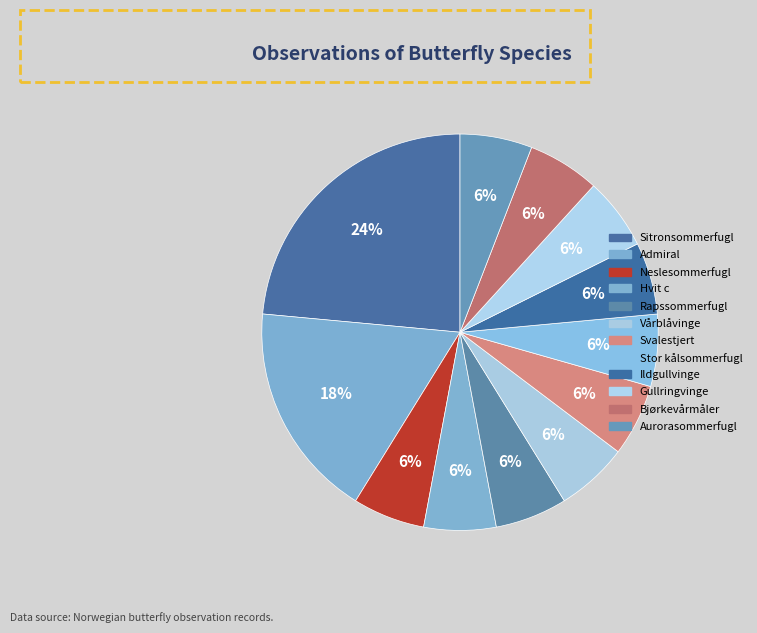

Is there any slice that represents more than half of the pie?

No